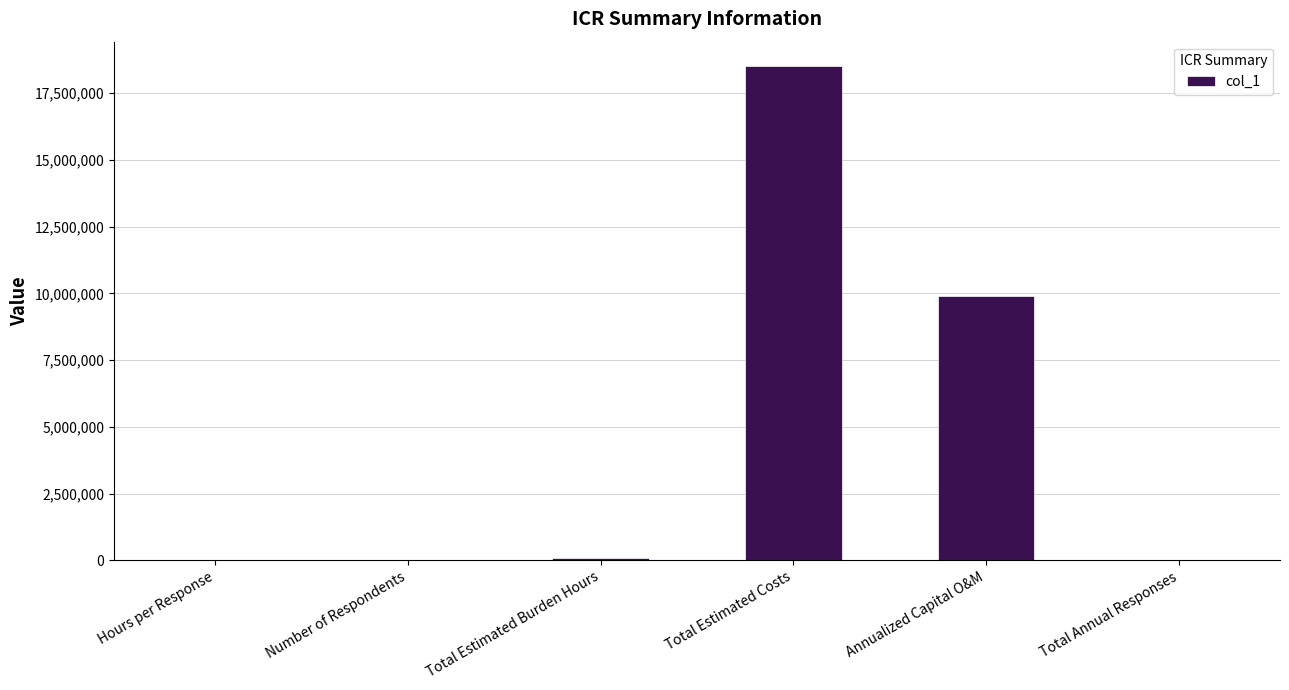

The chart shows a value of 25317240.9 at Total Estimated Costs. True or false?

False